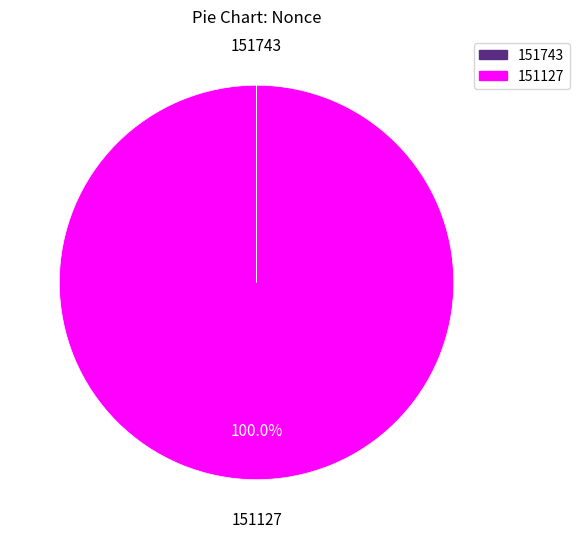

Which slice is the largest?

151127